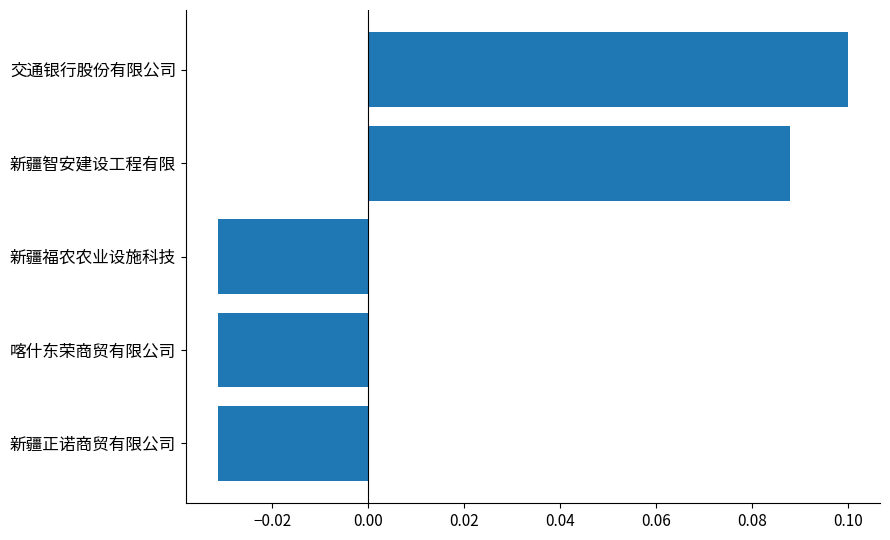

Which category has the highest value across all series?

交通银行股份有限公司